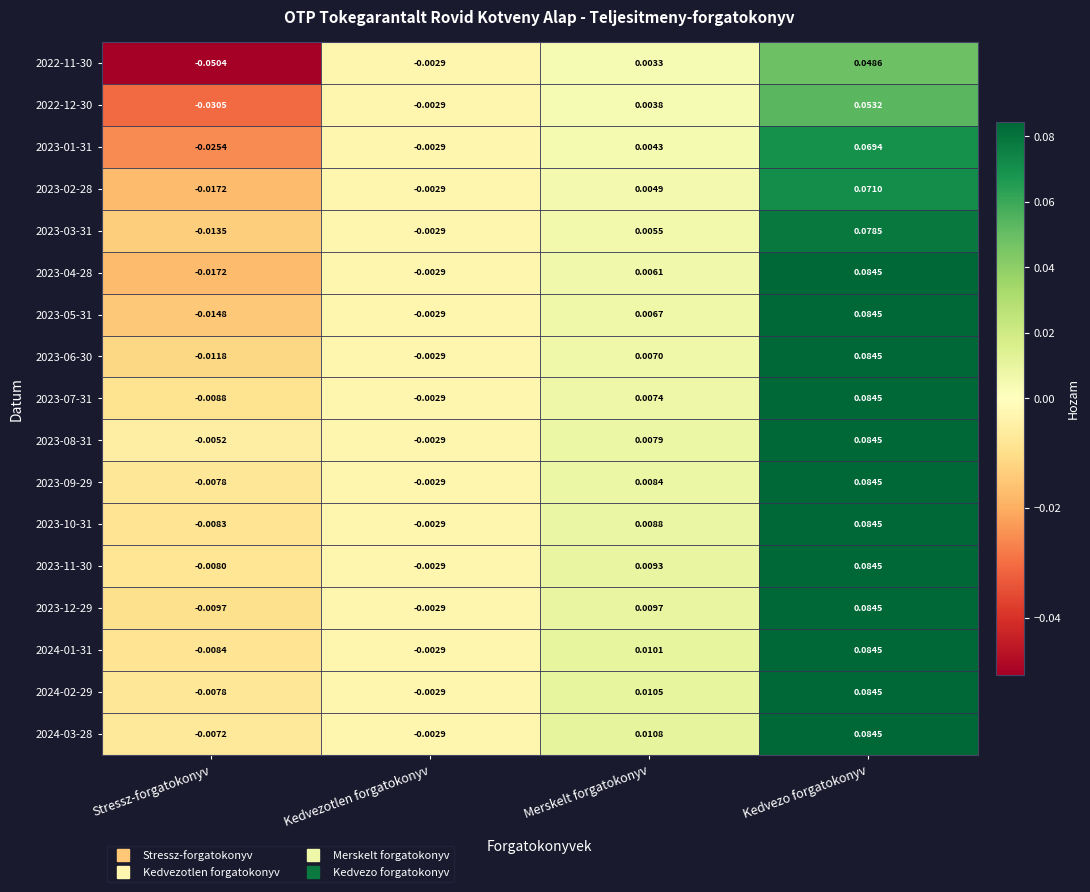

How many data points in 2023-06-30 are above 0?

2